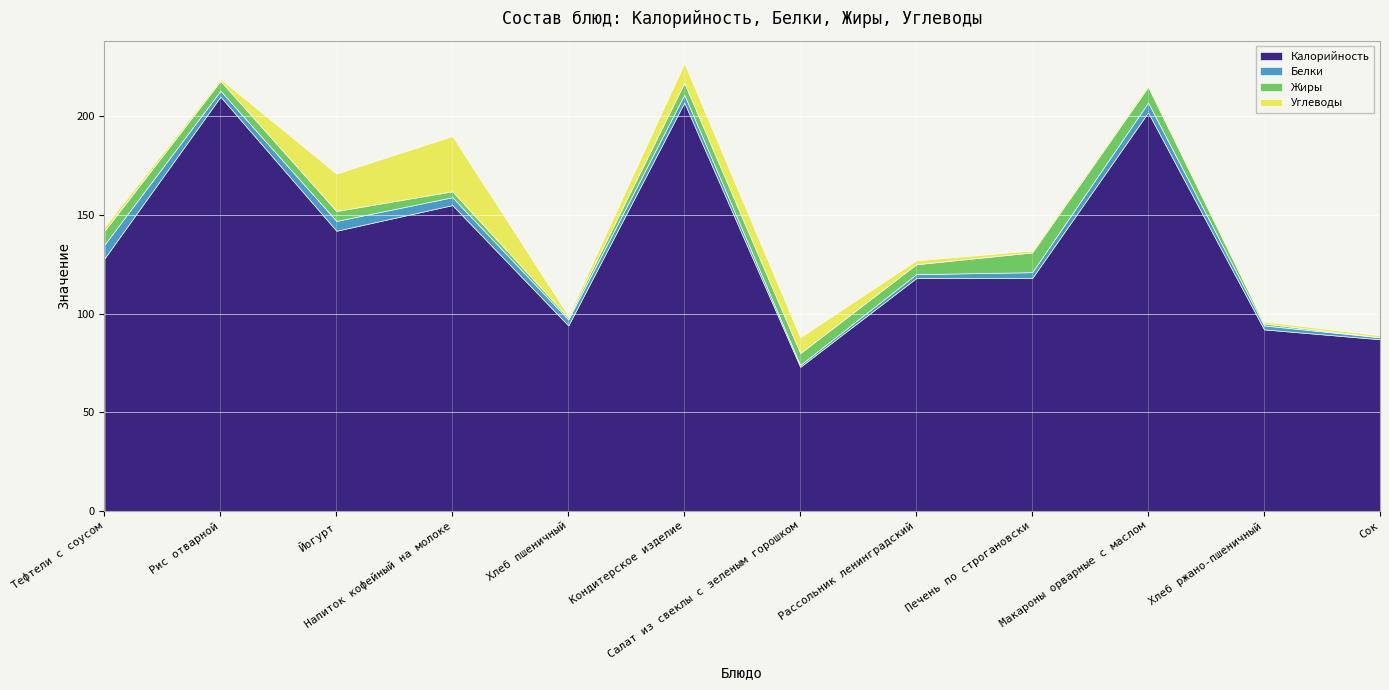

How many interior local peaks does the Углеводы series have?

2